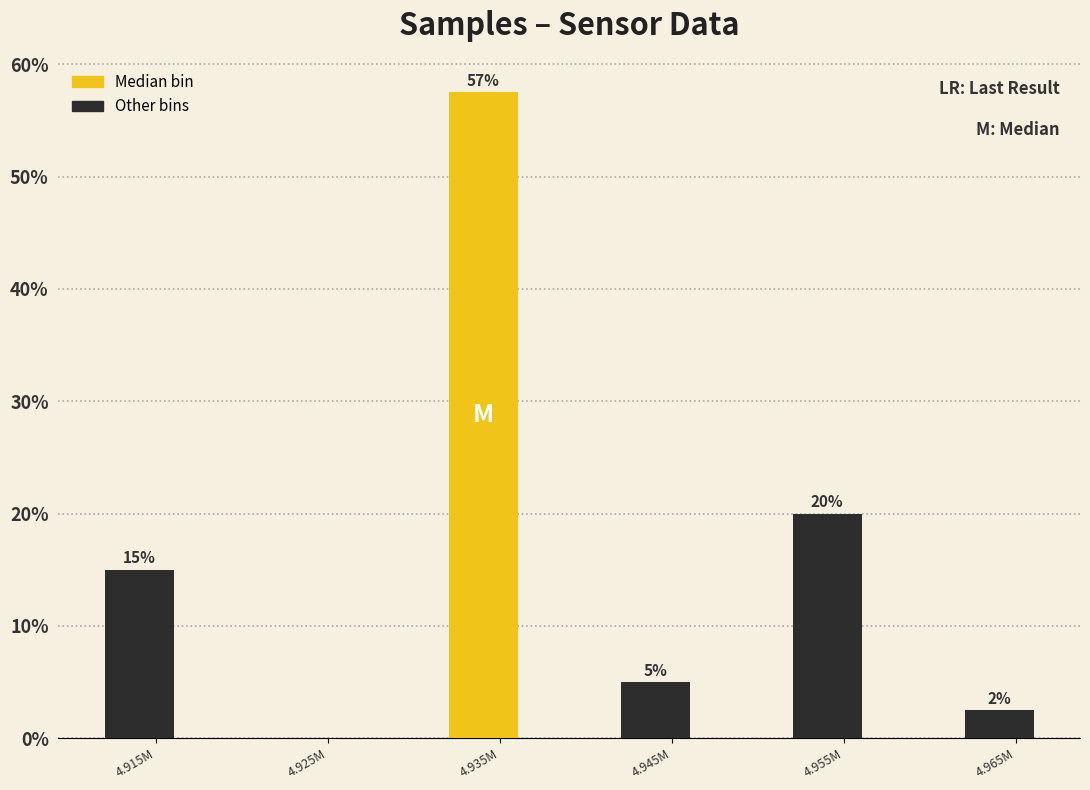

What is the maximum value shown in the chart?

57.5